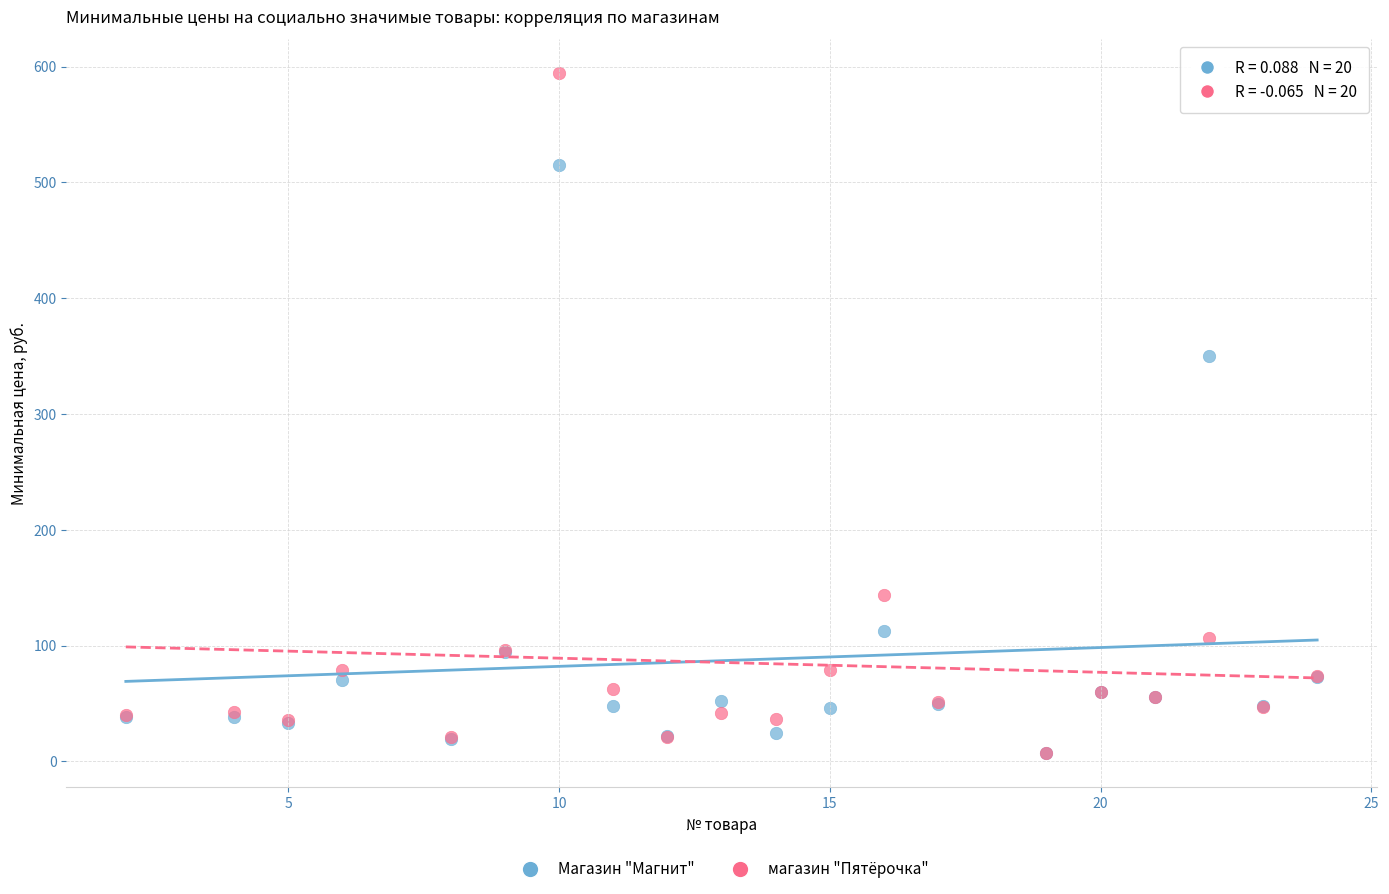

Which series has the largest Y range (max minus min)?

магазин "Пятёрочка"